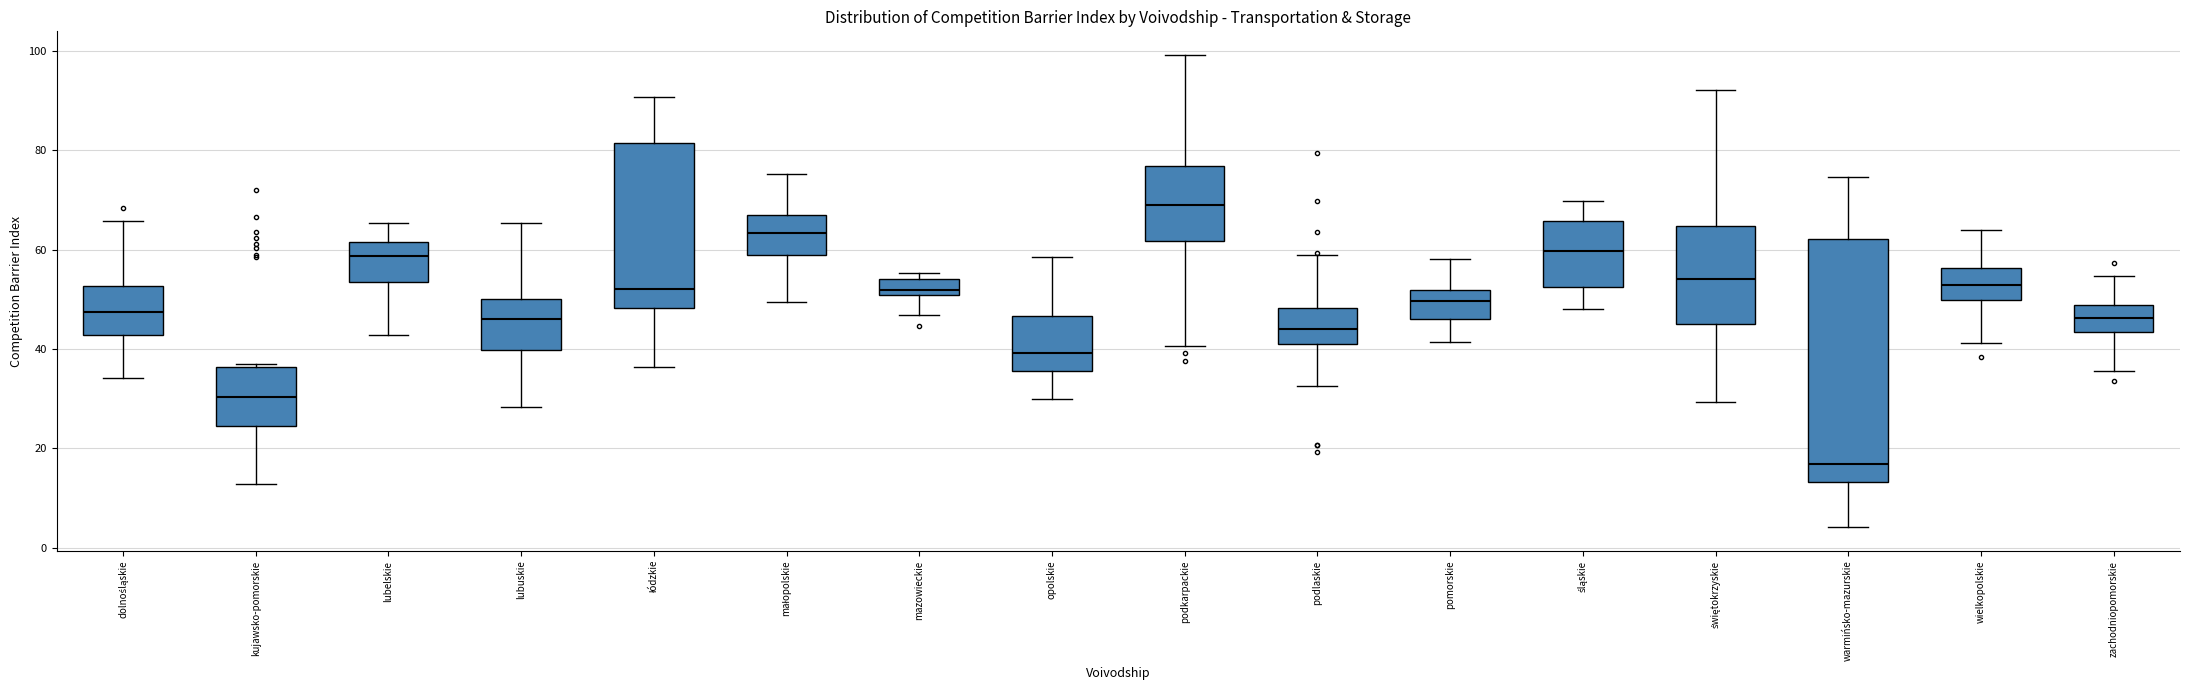

Reading left to right, transcribe this box plot: for each box, give where its median line is, the range the box spans, and where its two whiskers end, as read against the y-axis. The values are not printed on the chart, so give them approximately, as read against the axis.

dolnośląskie: median 48, box 42 to 52, whiskers 34 to 66
kujawsko-pomorskie: median 30, box 24 to 36, whiskers 12 to 36
lubelskie: median 58, box 54 to 62, whiskers 42 to 66
lubuskie: median 46, box 40 to 50, whiskers 28 to 66
łódzkie: median 52, box 48 to 82, whiskers 36 to 90
małopolskie: median 64, box 58 to 68, whiskers 50 to 76
mazowieckie: median 52, box 50 to 54, whiskers 46 to 56
opolskie: median 40, box 36 to 46, whiskers 30 to 58
podkarpackie: median 70, box 62 to 76, whiskers 40 to 100
podlaskie: median 44, box 42 to 48, whiskers 32 to 60
pomorskie: median 50, box 46 to 52, whiskers 42 to 58
śląskie: median 60, box 52 to 66, whiskers 48 to 70
świętokrzyskie: median 54, box 46 to 64, whiskers 30 to 92
warmińsko-mazurskie: median 16, box 14 to 62, whiskers 4 to 74
wielkopolskie: median 52, box 50 to 56, whiskers 42 to 64
zachodniopomorskie: median 46, box 44 to 48, whiskers 36 to 54